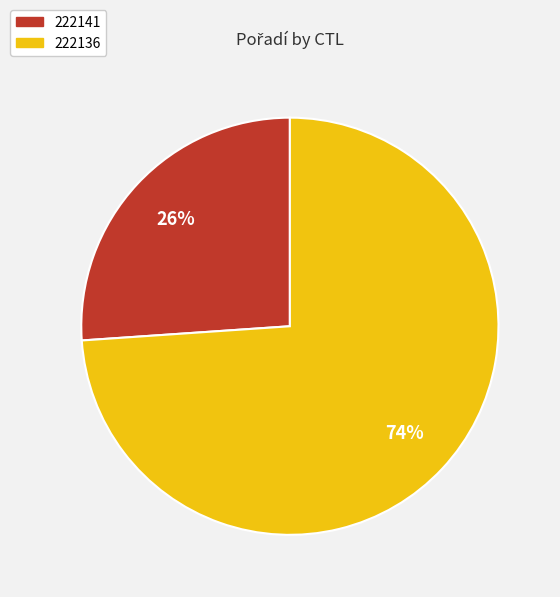

Rank the categories by value from highest to lowest.

222136, 222141